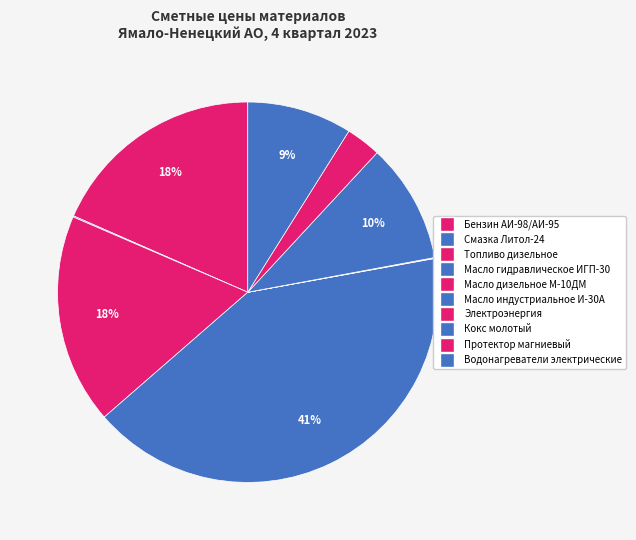

Which has a higher value, Кокс молотый or Бензин АИ-98/АИ-95?

Бензин АИ-98/АИ-95